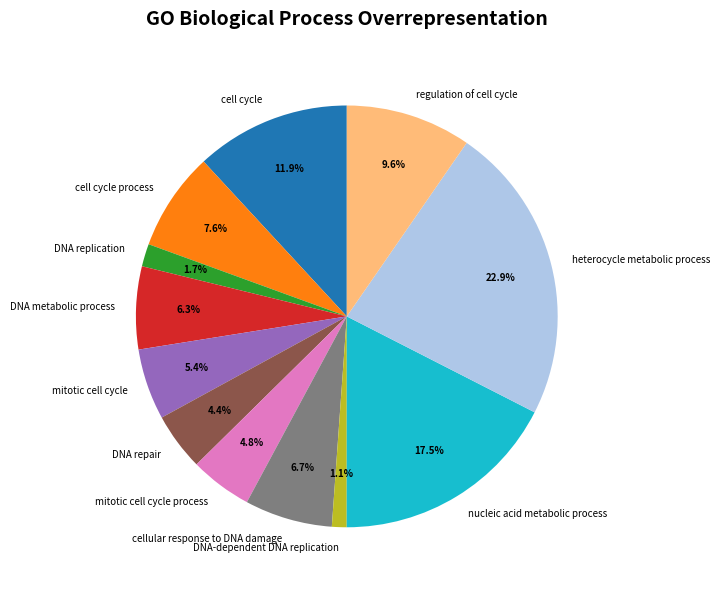

Which slice is the largest?

heterocycle metabolic process